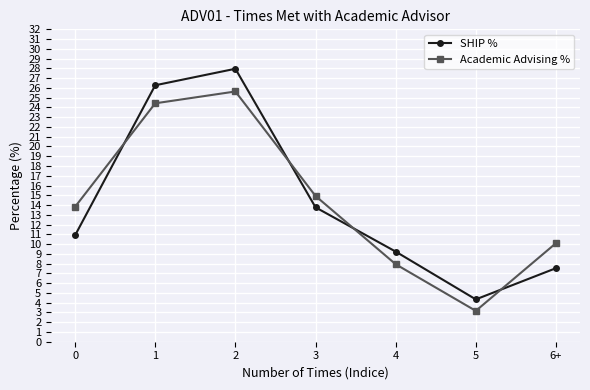

What is the greatest value displayed?

28.0